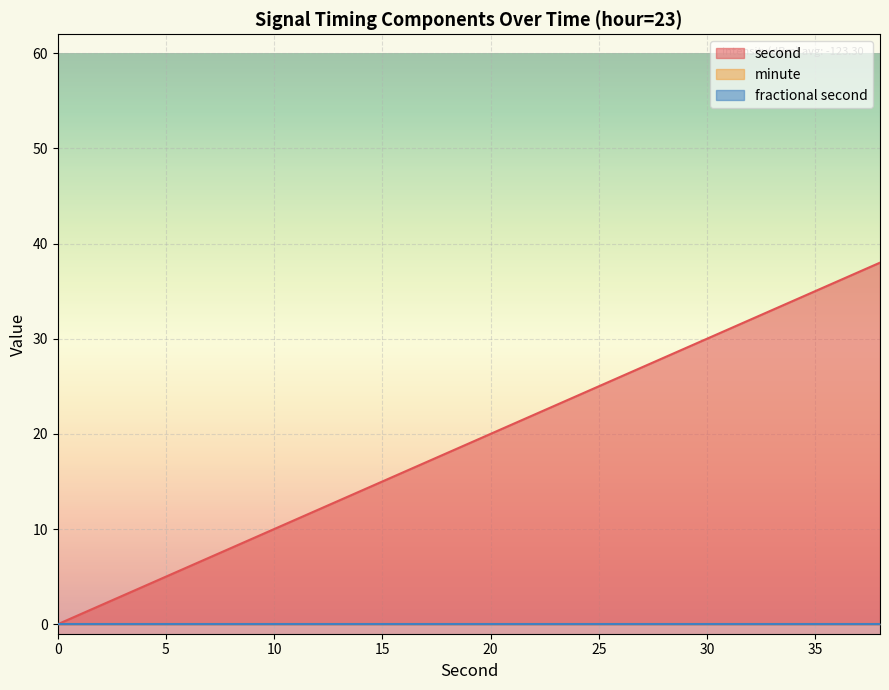

Between 20 and 36, which series saw the biggest shift?

second